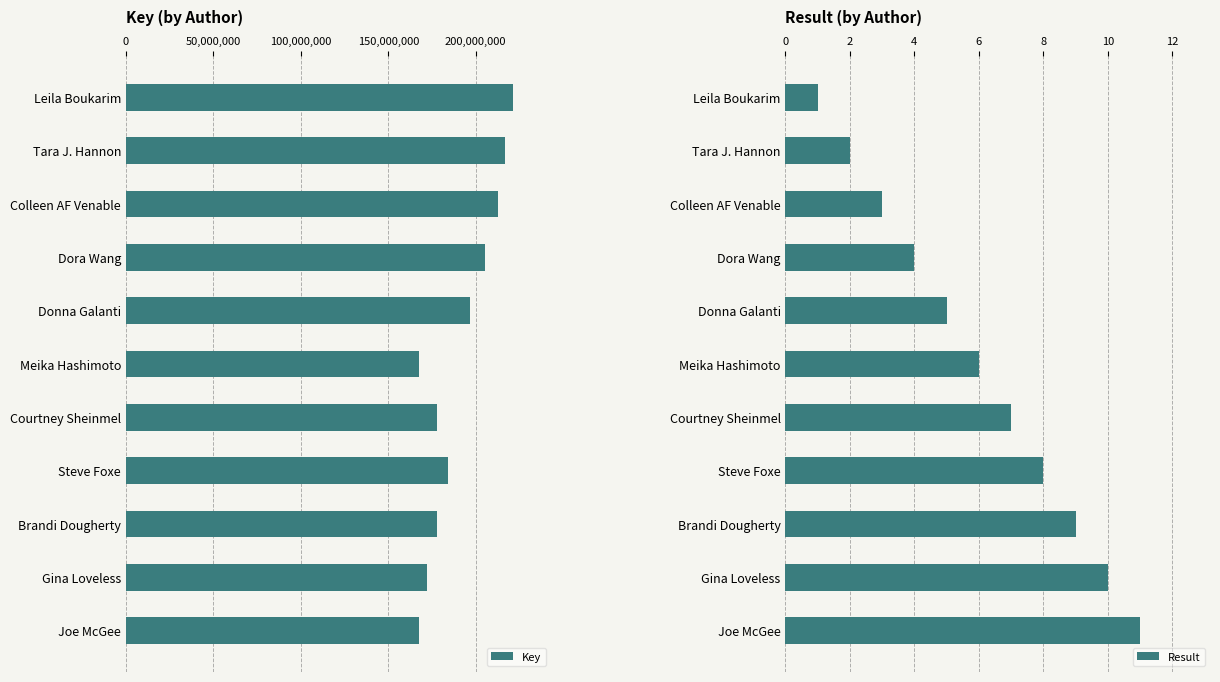

How many series are shown in this chart?

2